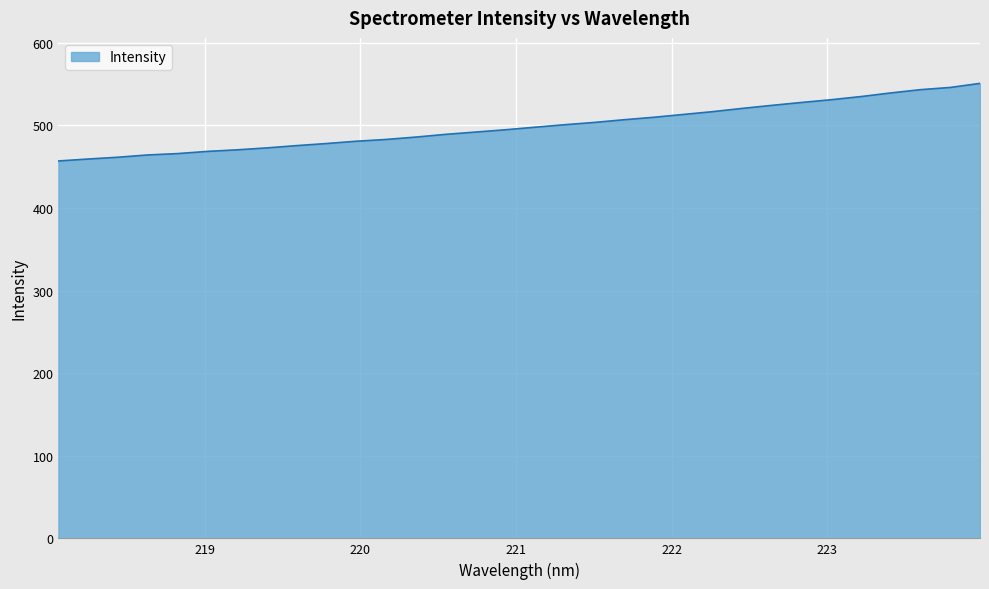

What is the minimum value shown in the chart?

456.9